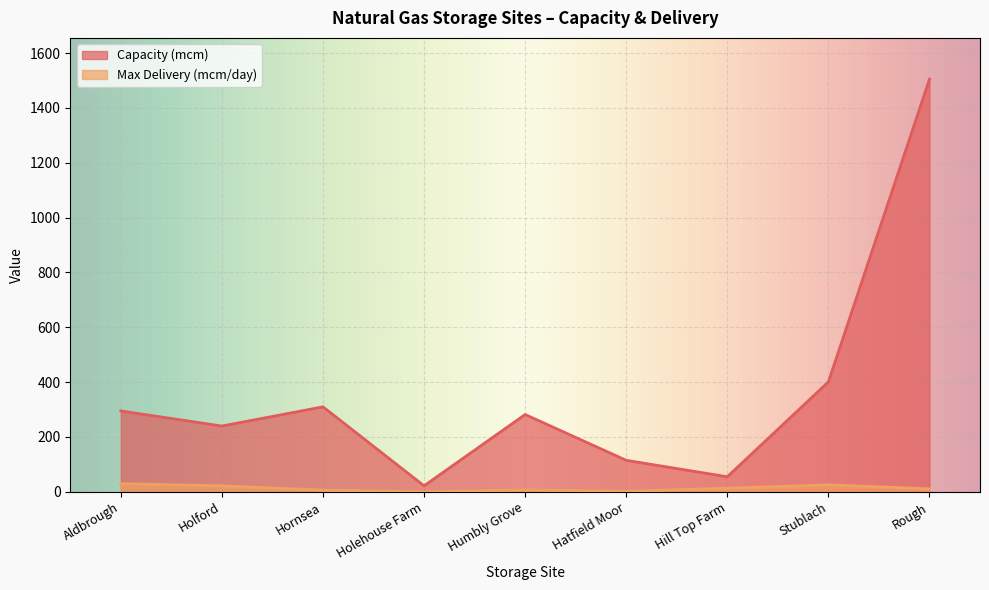

True or false: Max Delivery (mcm/day) and Capacity (mcm) cross at least once.

False